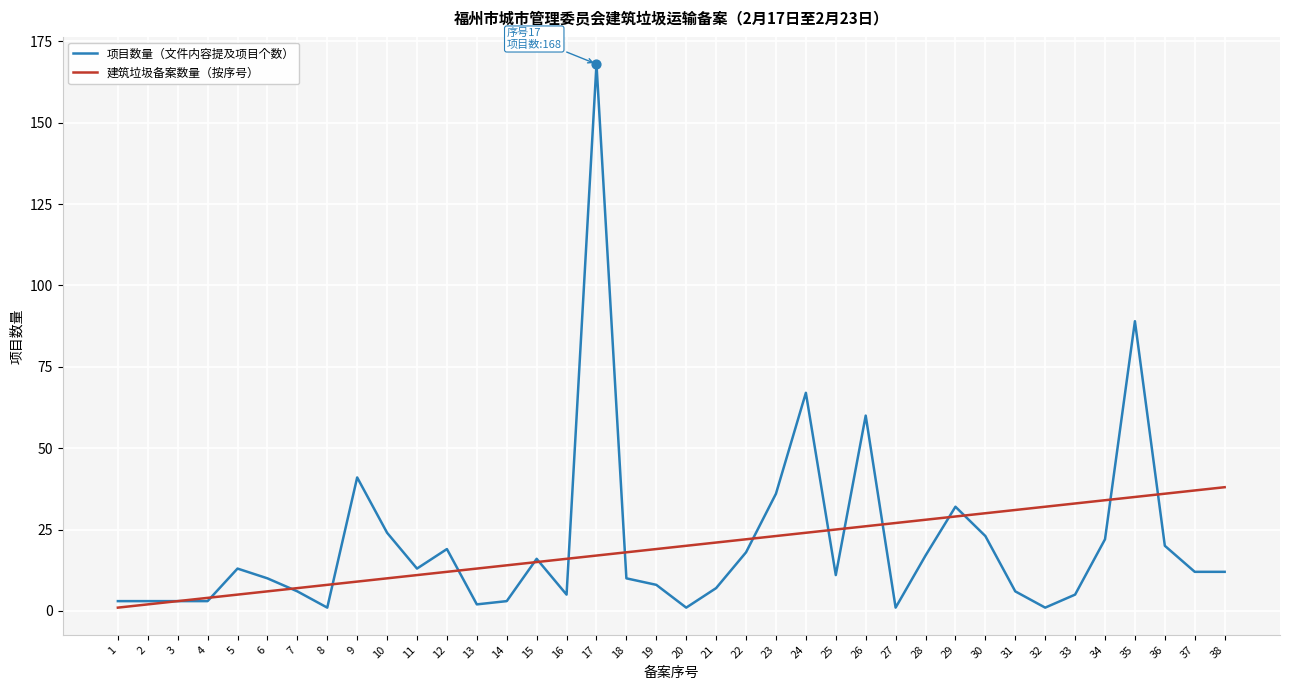

At which category is the sum across all series the highest?

17